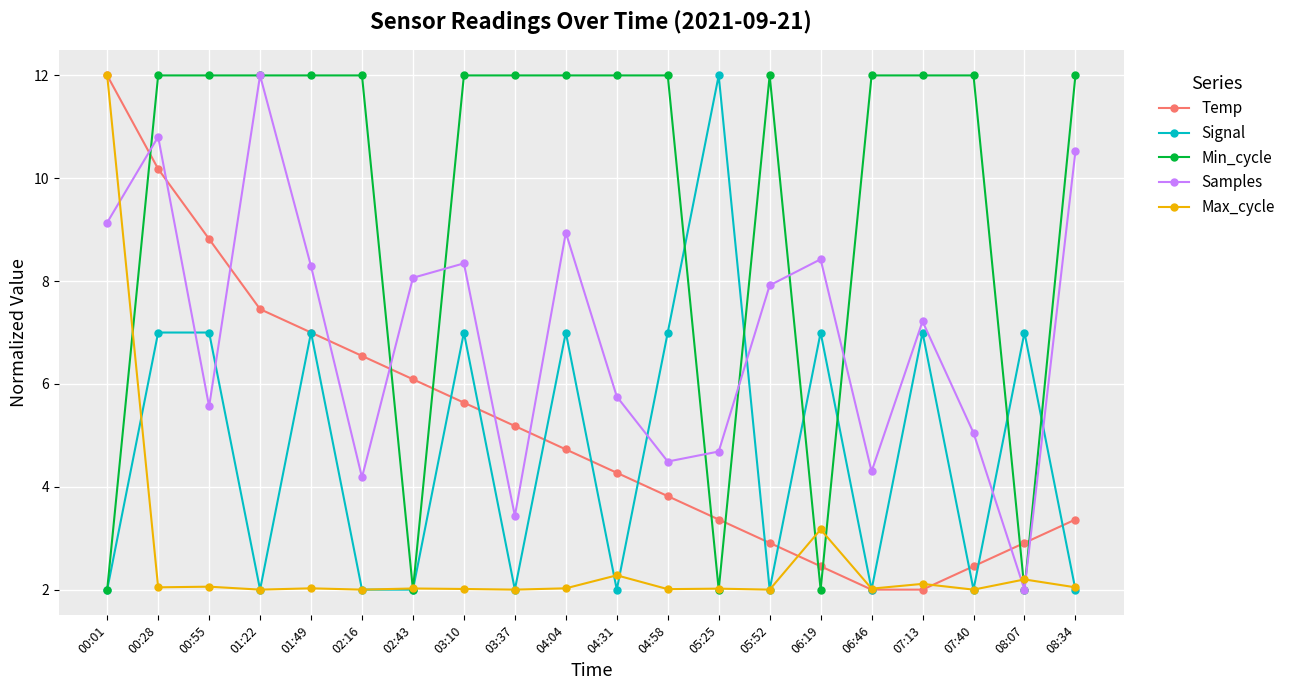

What are all the series names shown in the legend?

Temp, Signal, Min_cycle, Samples, Max_cycle